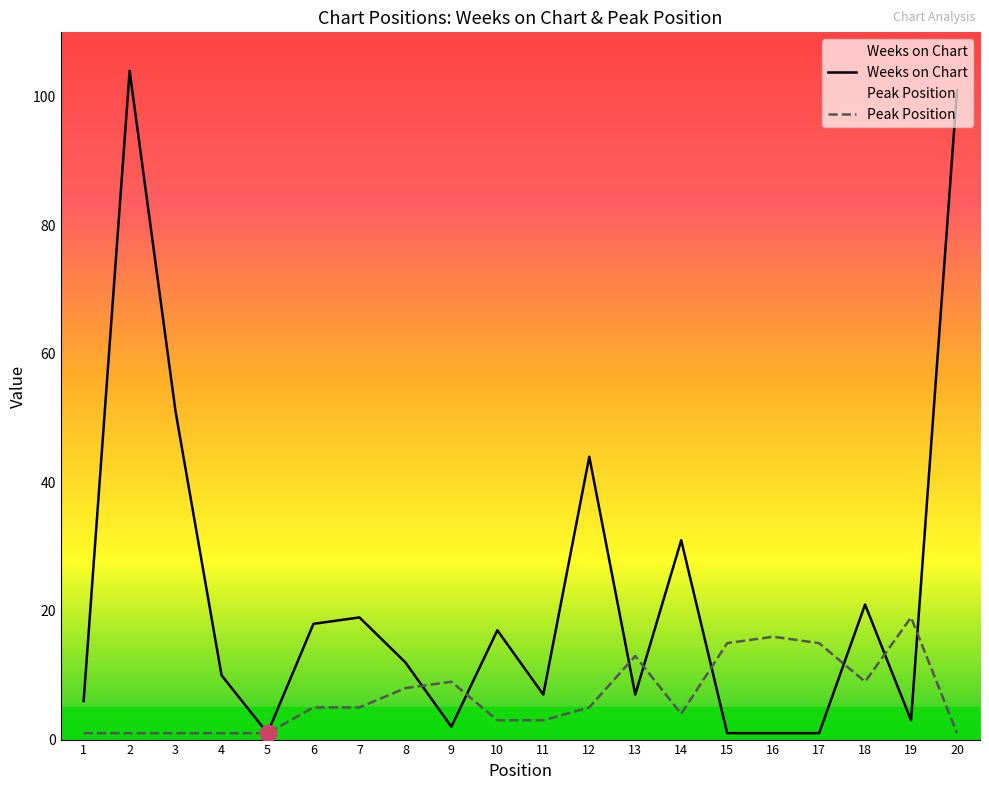

At 4, list the series in order from smallest to largest.

Peak Position, Weeks on Chart